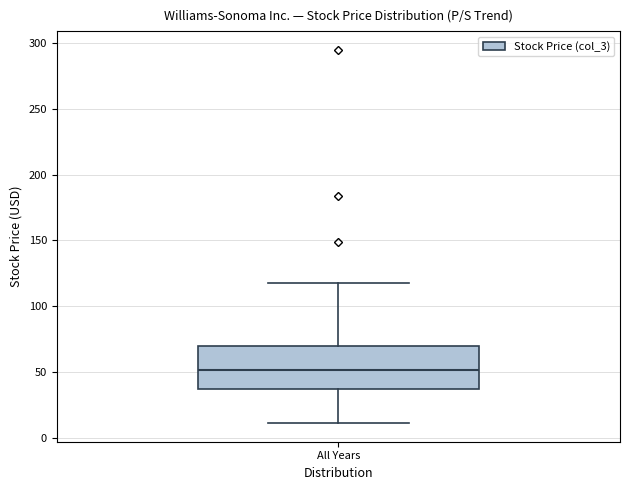

Read this box plot against the y-axis: the position of the median line, the range covered by the box, and the ends of both whiskers. The values are not printed on the chart, so give them approximately, as read against the axis.

median 50, box 35 to 70, whiskers 10 to 120